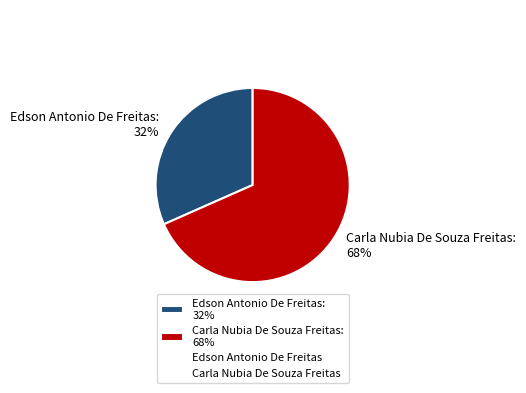

Does any single category account for the majority?

Yes